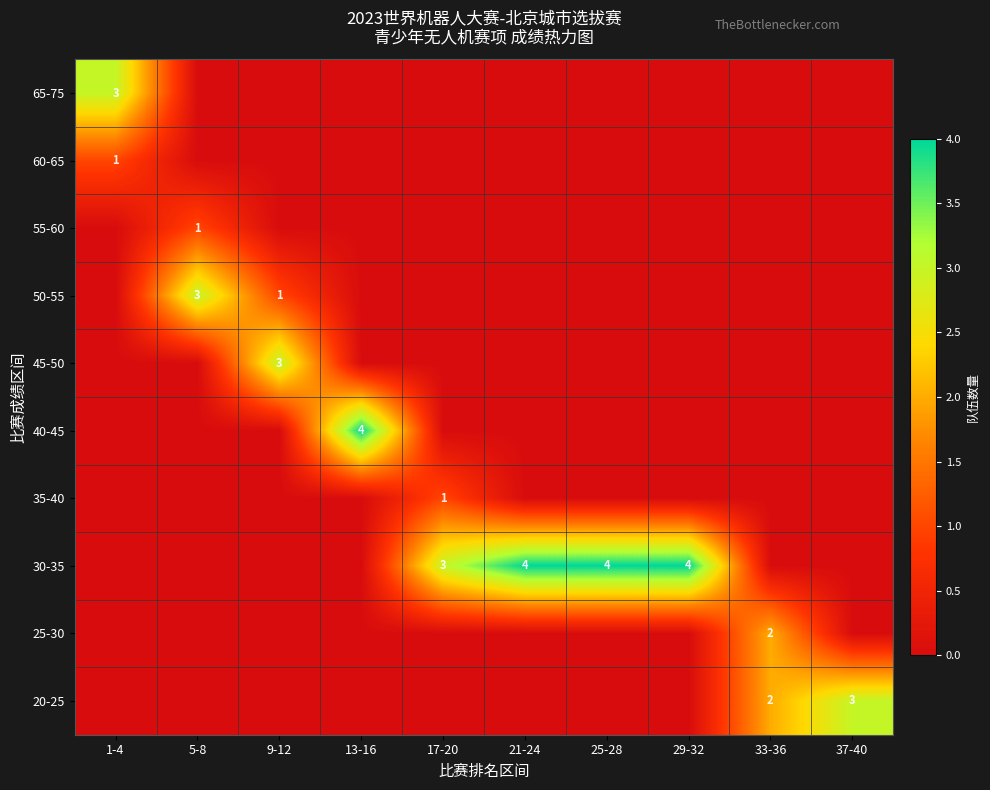

The value of 35-40 at 17-20 is 1. True or false?

True